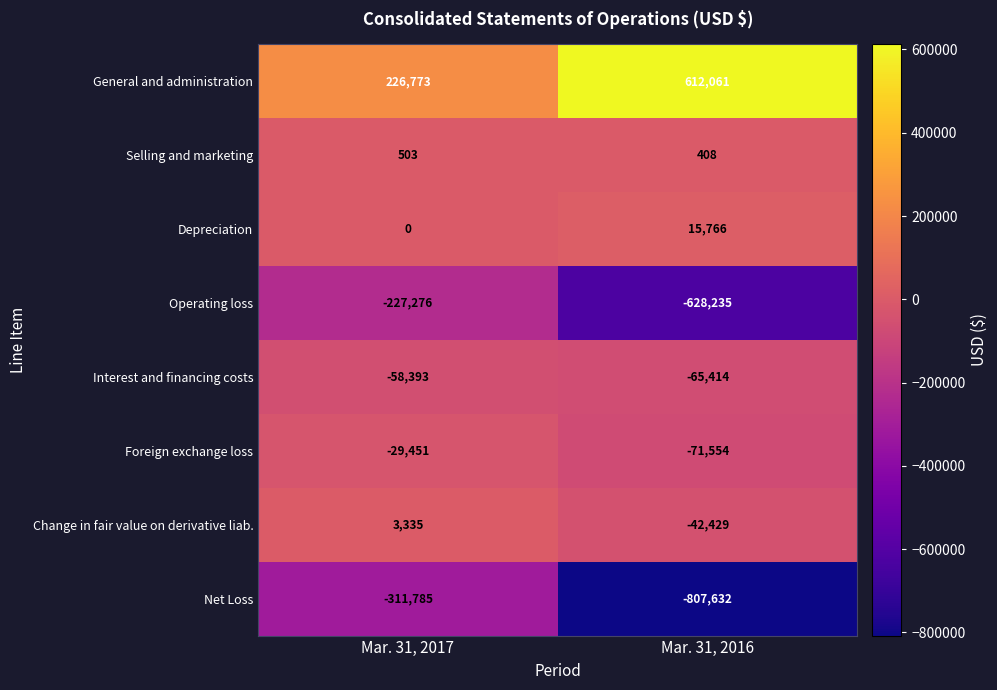

What is the minimum value for Change in fair value on derivative liab.?

-42429